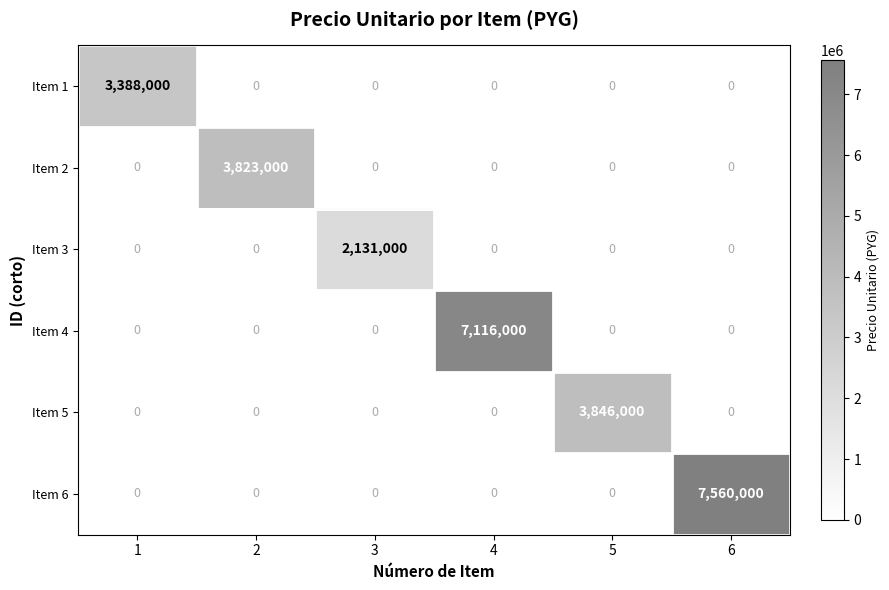

Which series has the widest spread of values?

Item 6